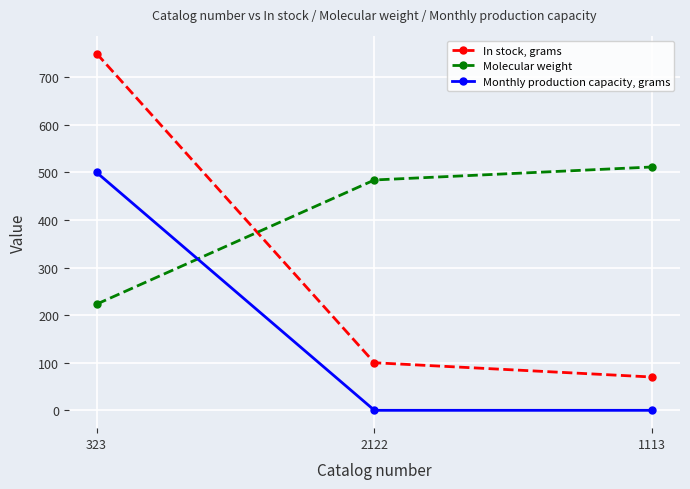

Reading left to right, transcribe all the data shown in this chart.

In stock, grams: 323=750.0	2122=100.0	1113=70.0
Molecular weight: 323=223.2	2122=484.2	1113=511.5
Monthly production capacity, grams: 323=500.0	2122=0.0	1113=0.0